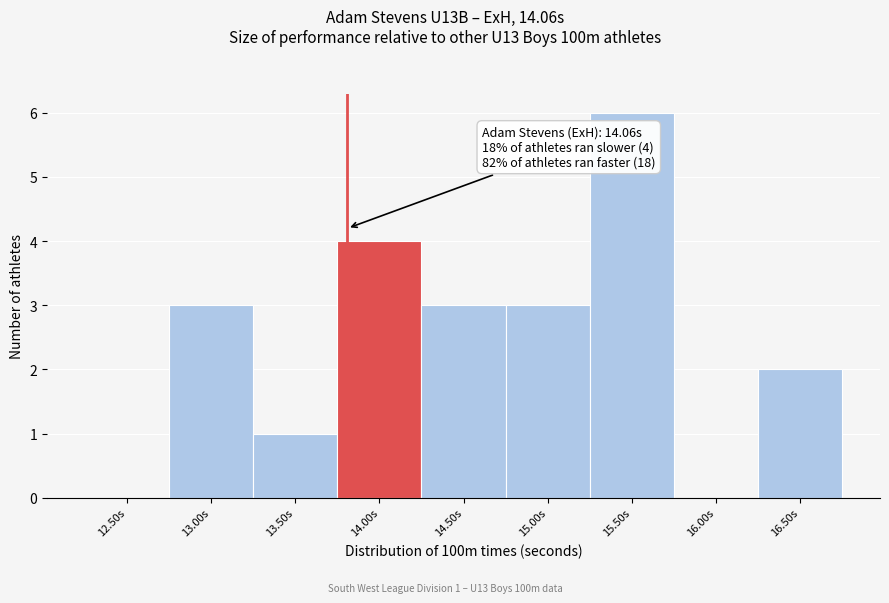

Reading left to right, list all the values displayed in this chart.

12.50s=0	13.00s=3	13.50s=1	14.00s=4	14.50s=3	15.00s=3	15.50s=6	16.00s=0	16.50s=2